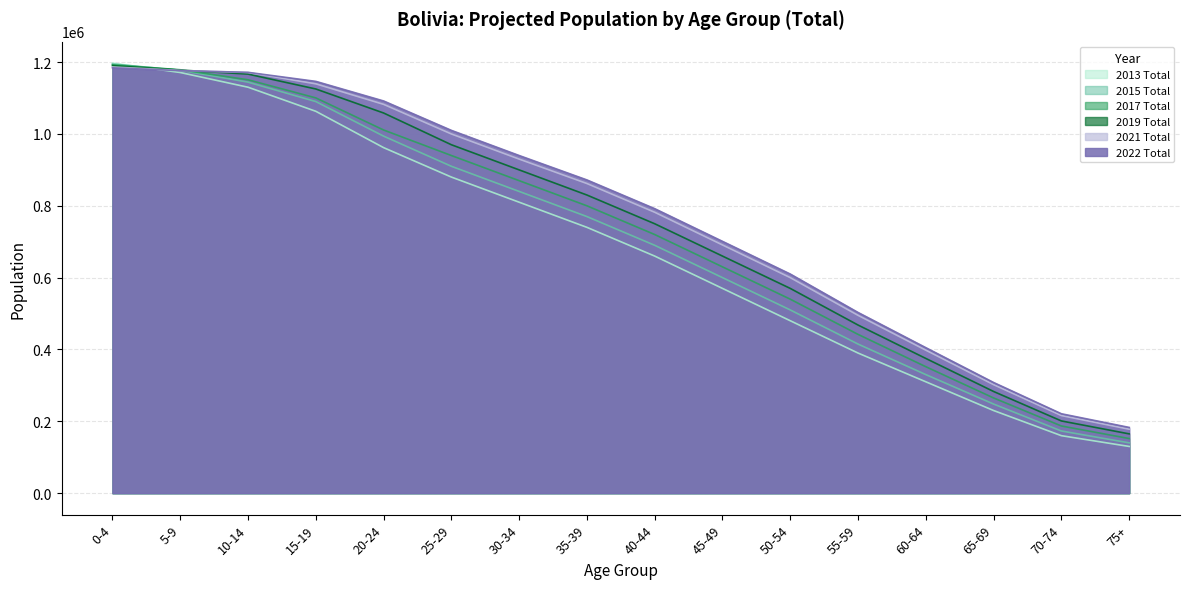

True or false: 2017 Total has a value of 1102992 at 45-49.

False